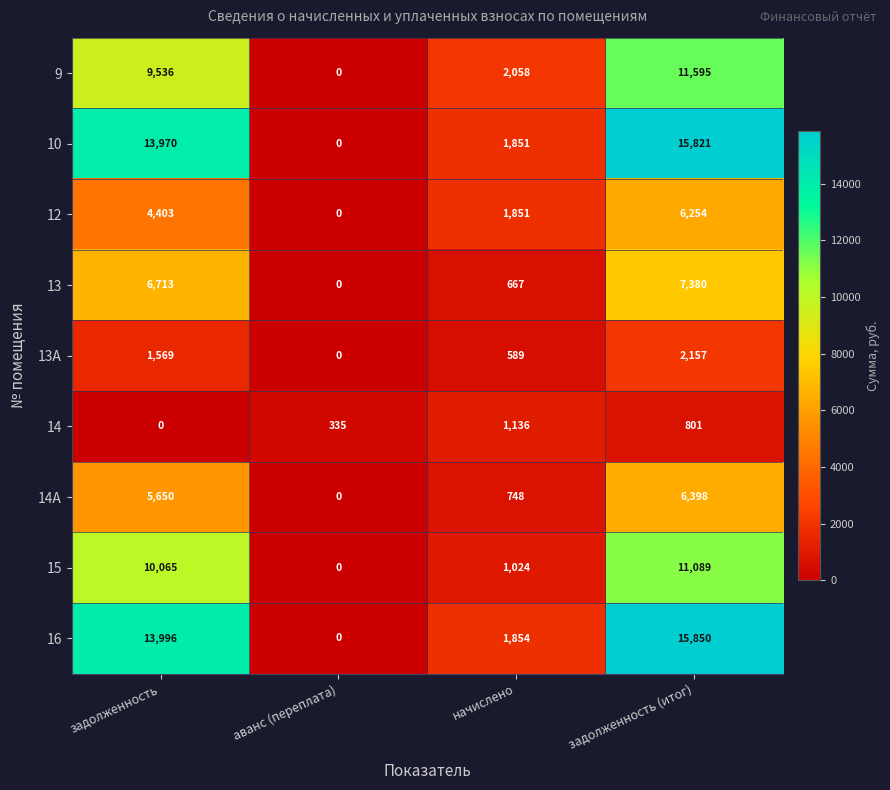

At which category is the sum across all series the highest?

задолженность (итог)